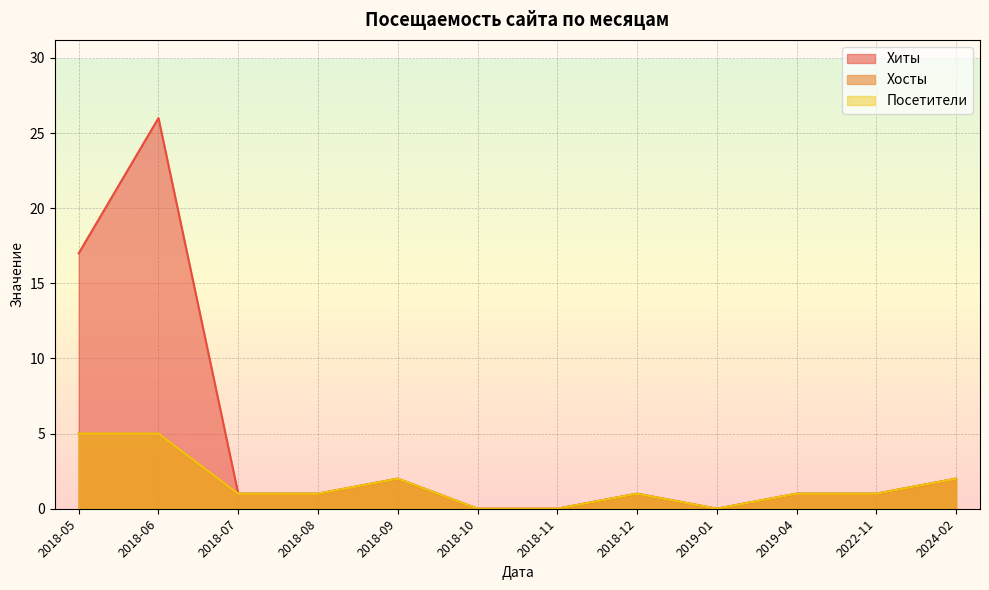

Is the value of Хосты at 2018-12 greater than the value of Посетители at 2018-09?

No